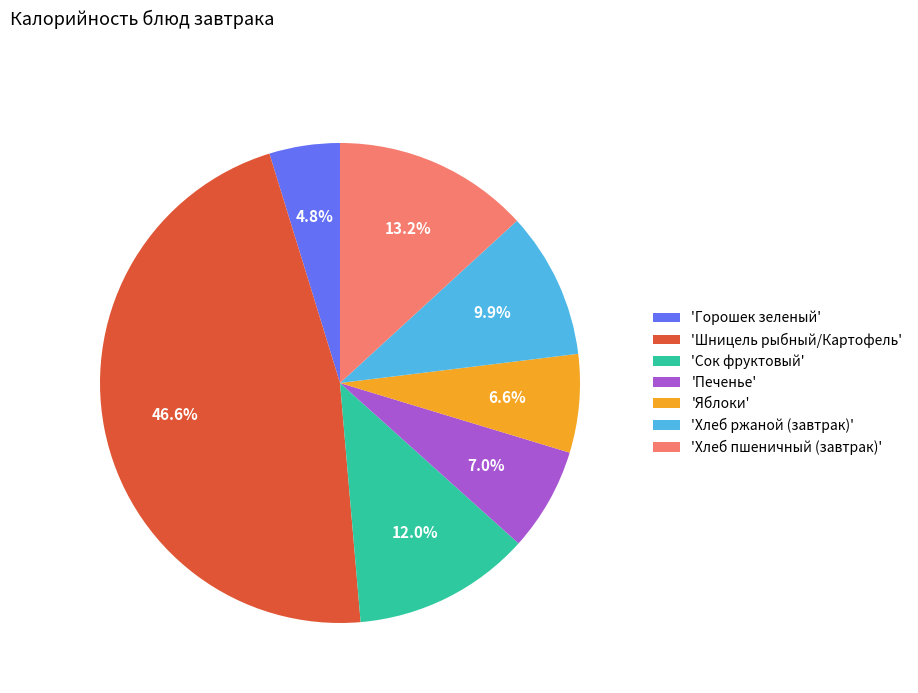

Is the sum of 'Яблоки' and 'Горошек зеленый' greater than half?

No